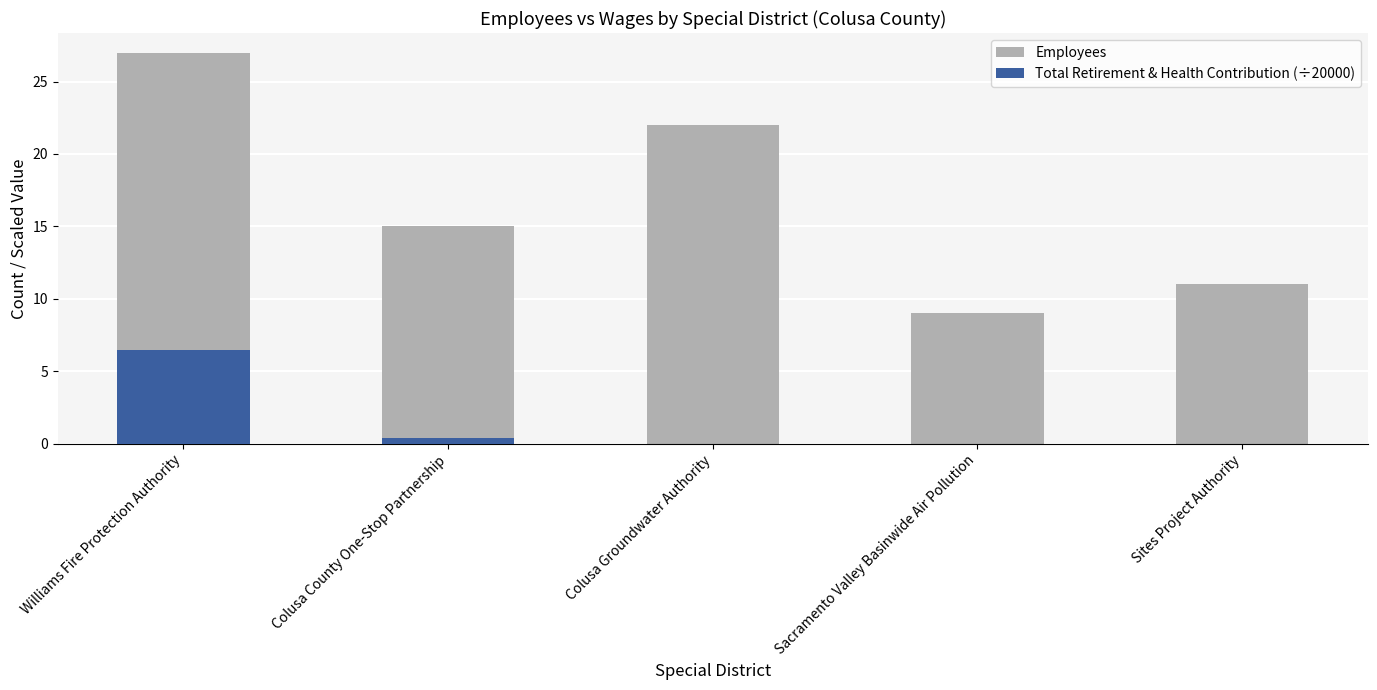

Is the value of Employees at Colusa Groundwater Authority greater than the value of Total Retirement & Health Contribution (÷20000) at Williams Fire Protection Authority?

Yes